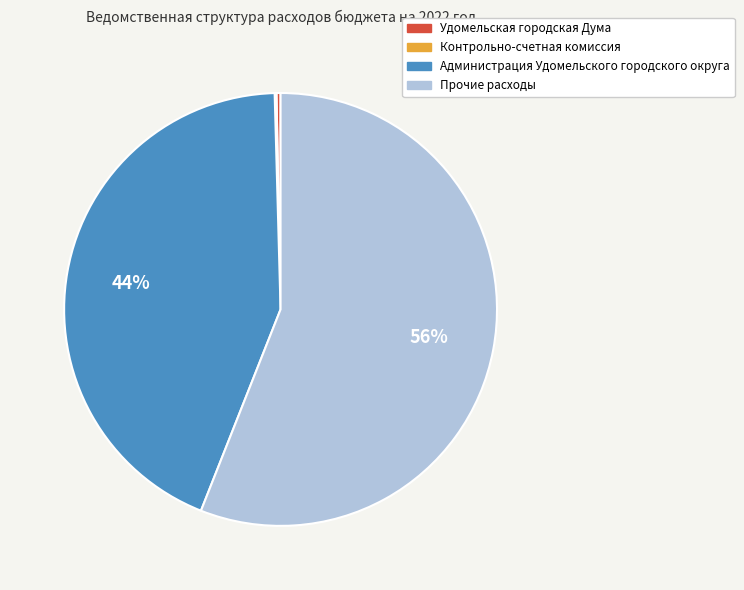

What percentage is the Прочие расходы slice, to the nearest percent?

56%